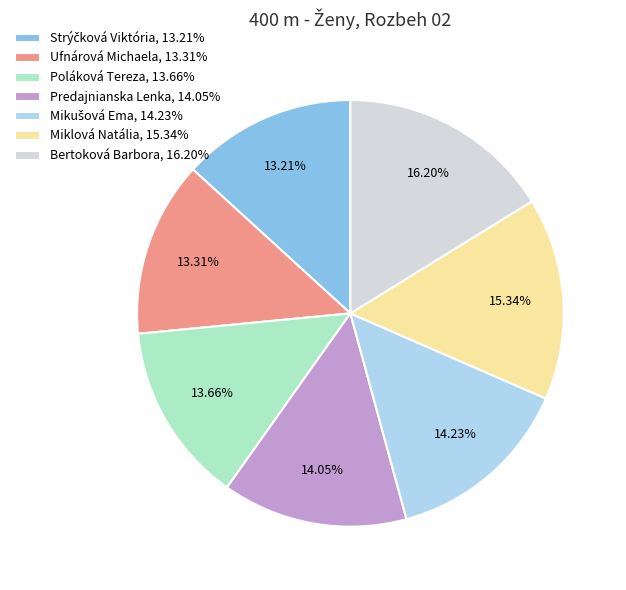

True or false: Ufnárová Michaela accounts for 13% of the total.

True